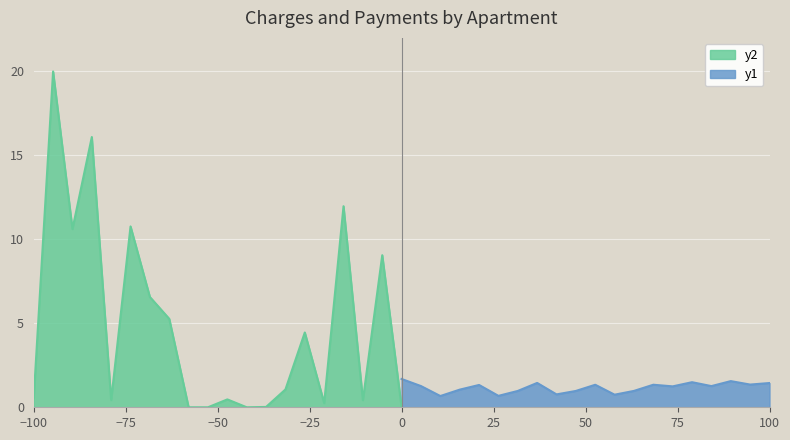

True or false: zadolzhennost has a value of 7.5 at 5.

False